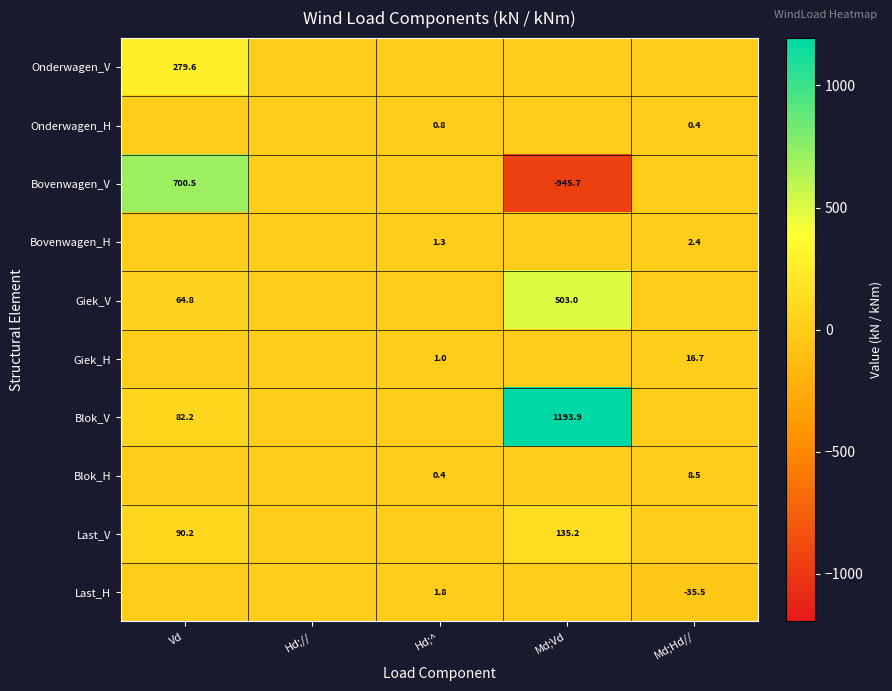

Is the value of Giek_V at Md;Vd greater than the value of Blok_H at Md;Hd//?

Yes